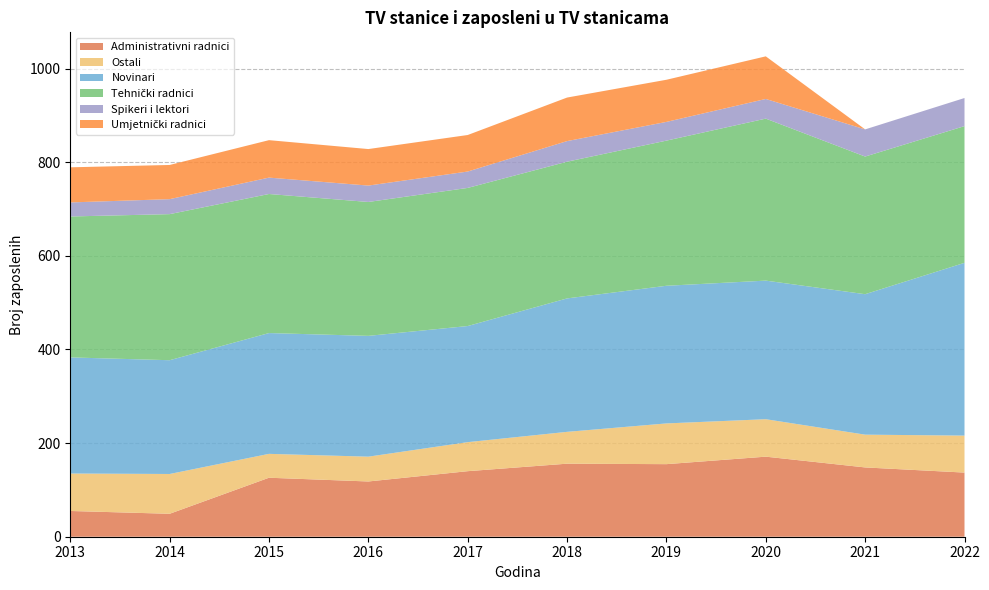

Reading left to right, transcribe all the data shown in this chart.

Administrativni radnici: 2013=55	2014=49	2015=126	2016=118	2017=140	2018=156	2019=155	2020=171	2021=148	2022=137
Ostali: 2013=80	2014=85	2015=51	2016=53	2017=62	2018=68	2019=87	2020=80	2021=70	2022=79
Novinari: 2013=248	2014=243	2015=258	2016=258	2017=248	2018=285	2019=294	2020=296	2021=300	2022=369
Tehnički radnici: 2013=301	2014=312	2015=297	2016=286	2017=295	2018=292	2019=310	2020=346	2021=294	2022=292
Spikeri i lektori: 2013=30	2014=32	2015=35	2016=35	2017=35	2018=44	2019=40	2020=42	2021=58	2022=60
Umjetnički radnici: 2013=75	2014=73	2015=80	2016=78	2017=78	2018=93	2019=90	2020=91	2021=0	2022=0